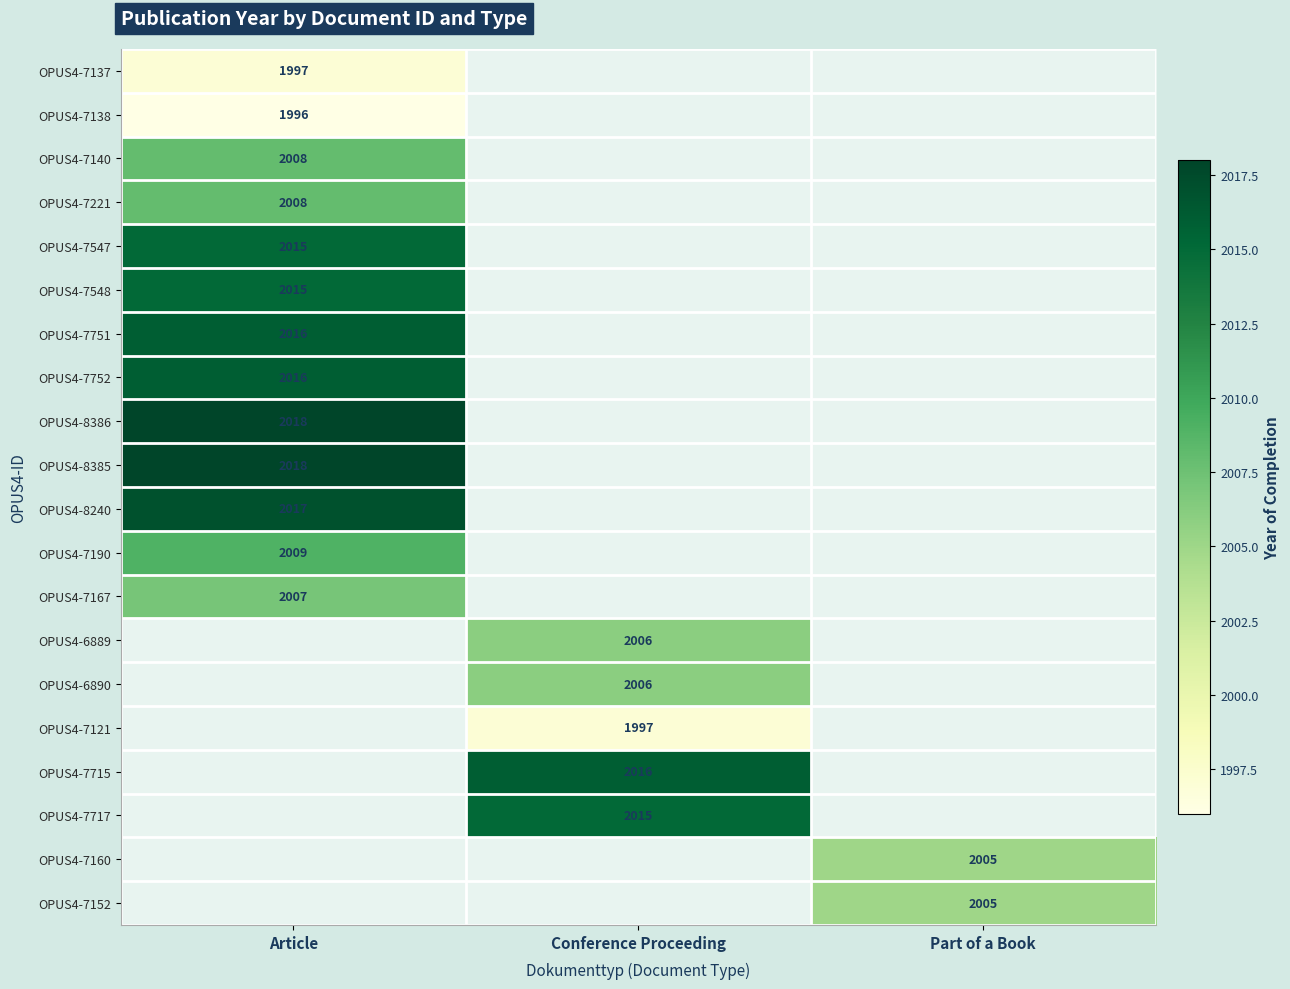

What is the smallest value displayed?

1996.0